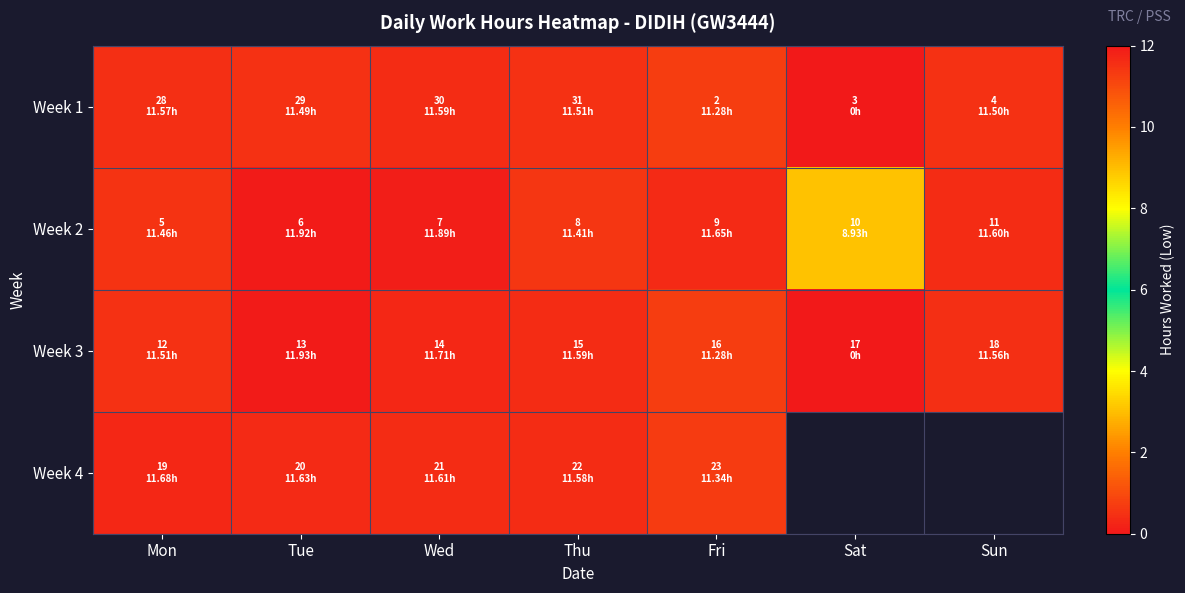

True or false: Week 4 has a value of 16.1 at Mon.

False